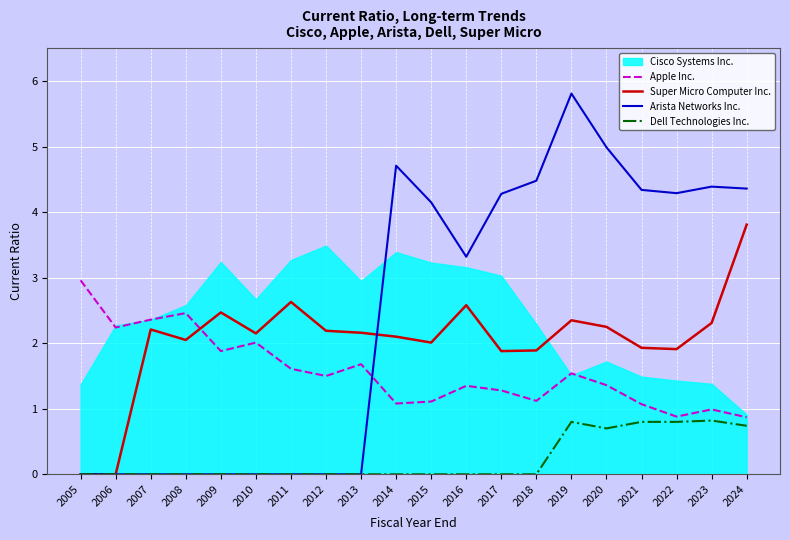

How many values in the Apple Inc. series exceed 1?

17